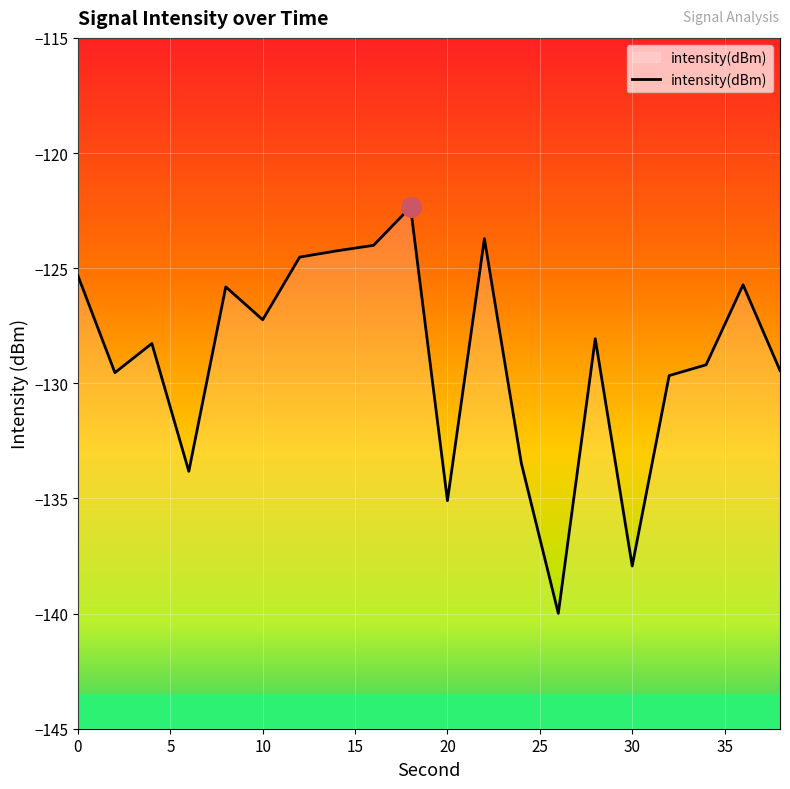

What is the smallest value displayed?

-140.0